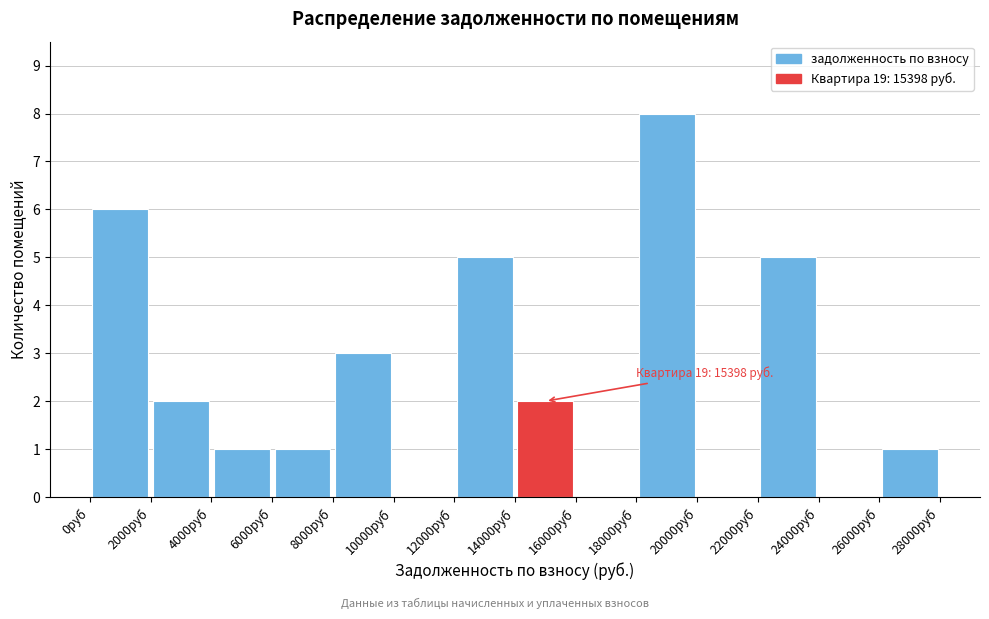

Over which range of the x-axis is the bar tallest?

18000 to 20000